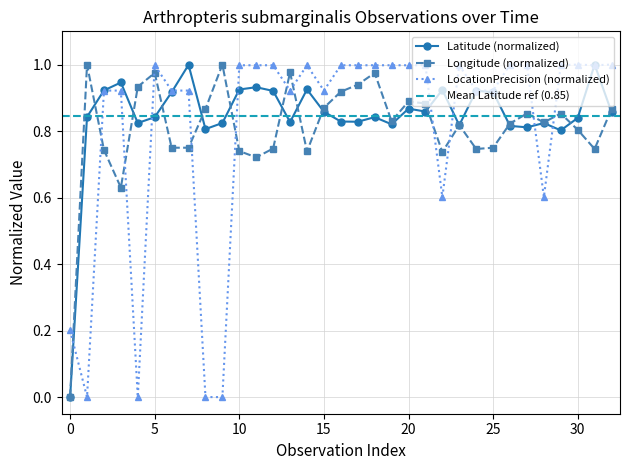

Is this an area chart (filled region under the line)?

No